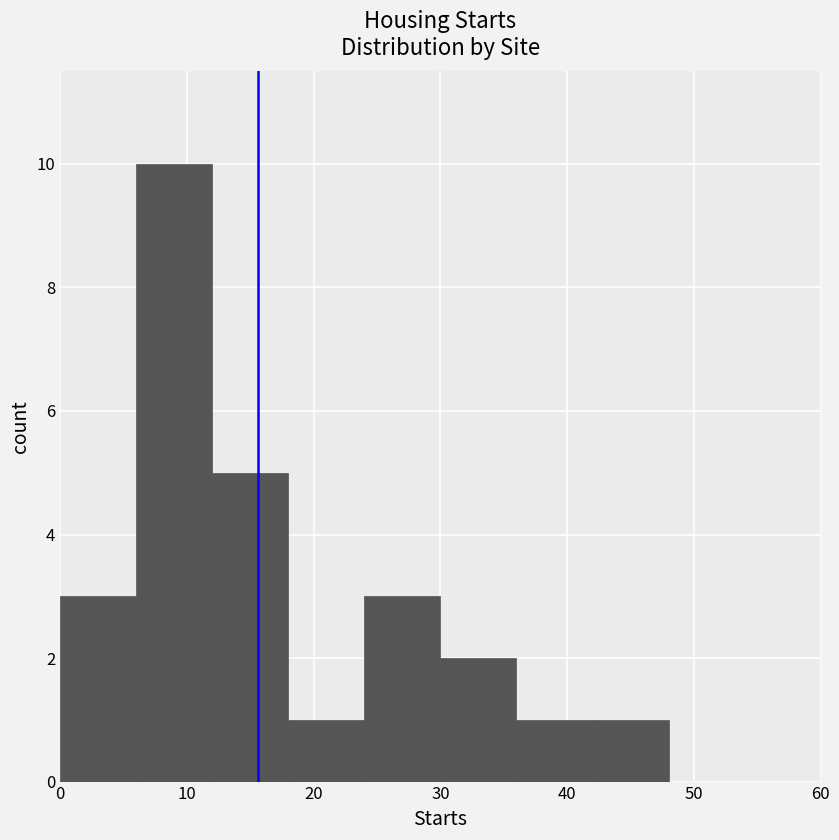

Over which range of the x-axis is the bar tallest?

6 to 12